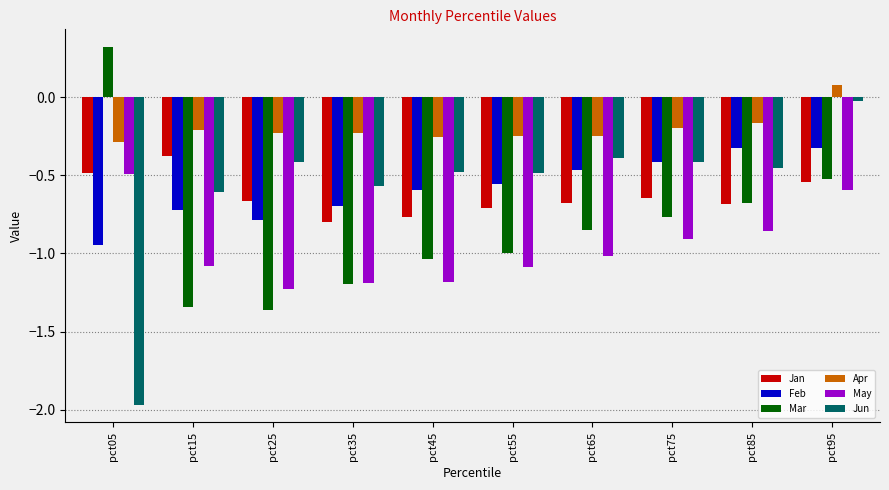

At which label is Mar closest to 0?

pct05